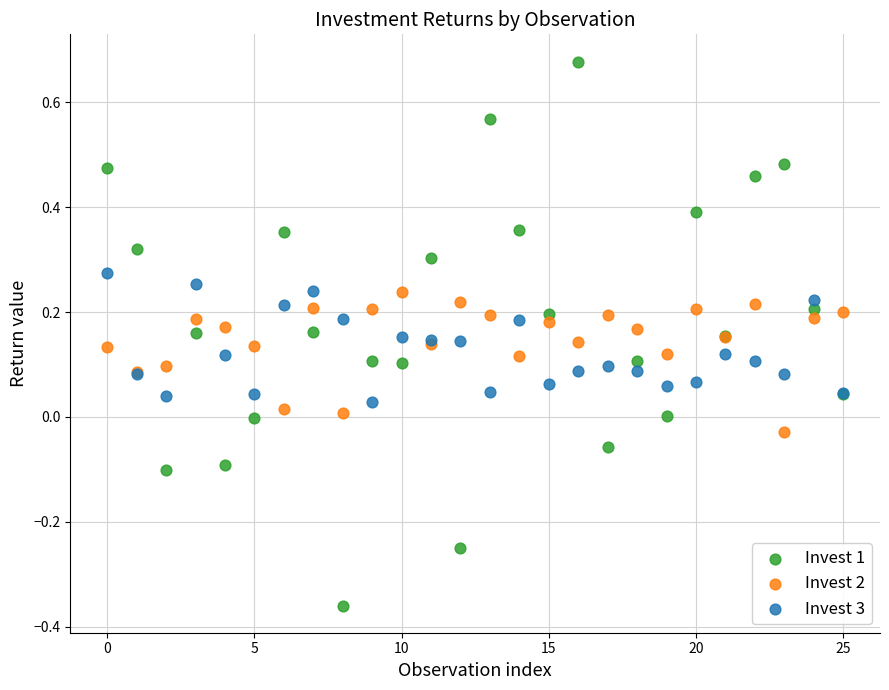

Which series has the widest spread of Y values?

Invest 1